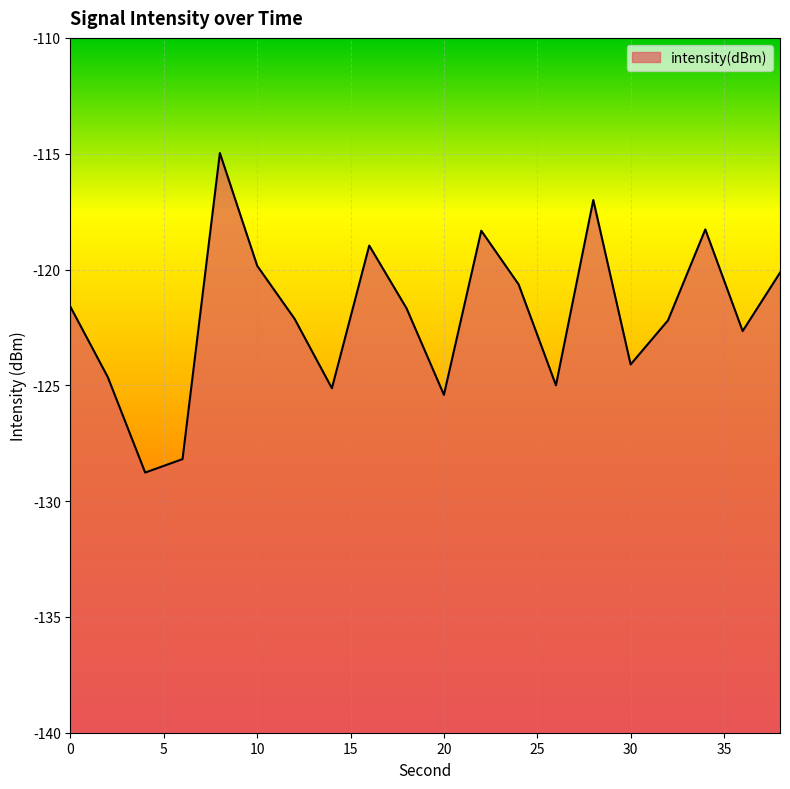

What is the value of the 19th point from the left?

-122.7